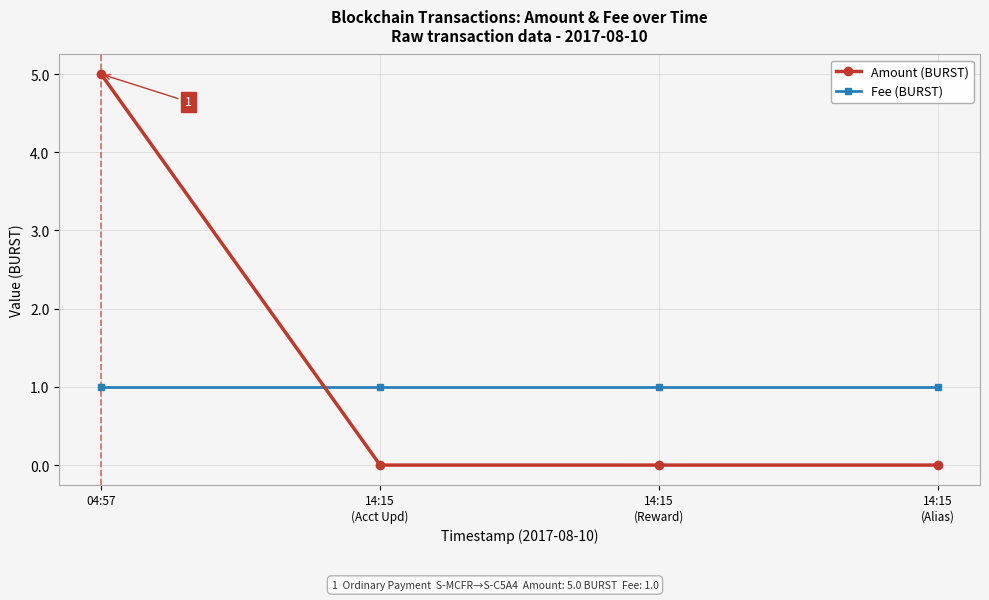

What value does the Fee (BURST) series have at 14:15
(Acct Upd)?

1